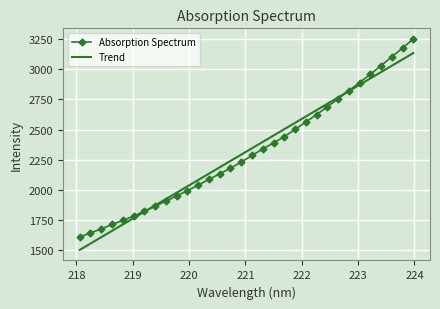

What is the average value of the Absorption Spectrum series?

2318.8